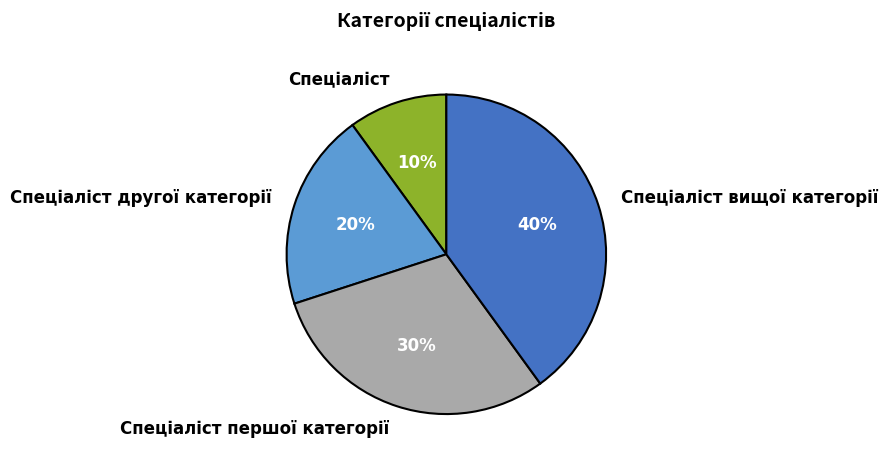

Is there any slice that represents more than half of the pie?

No